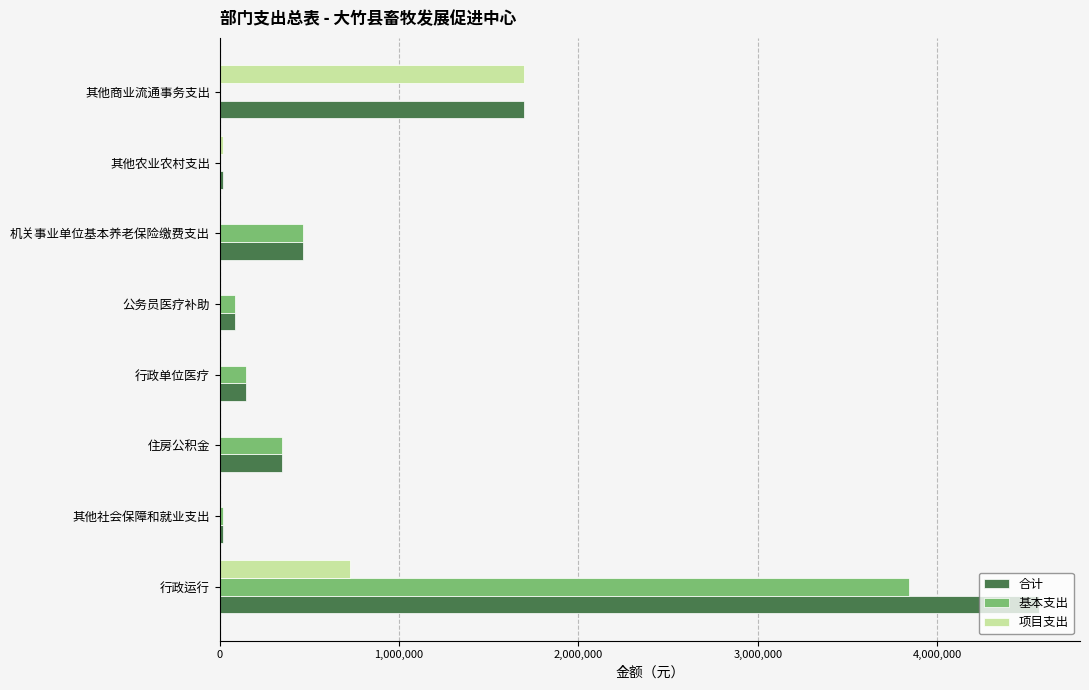

Which series has the largest total across all categories?

合计